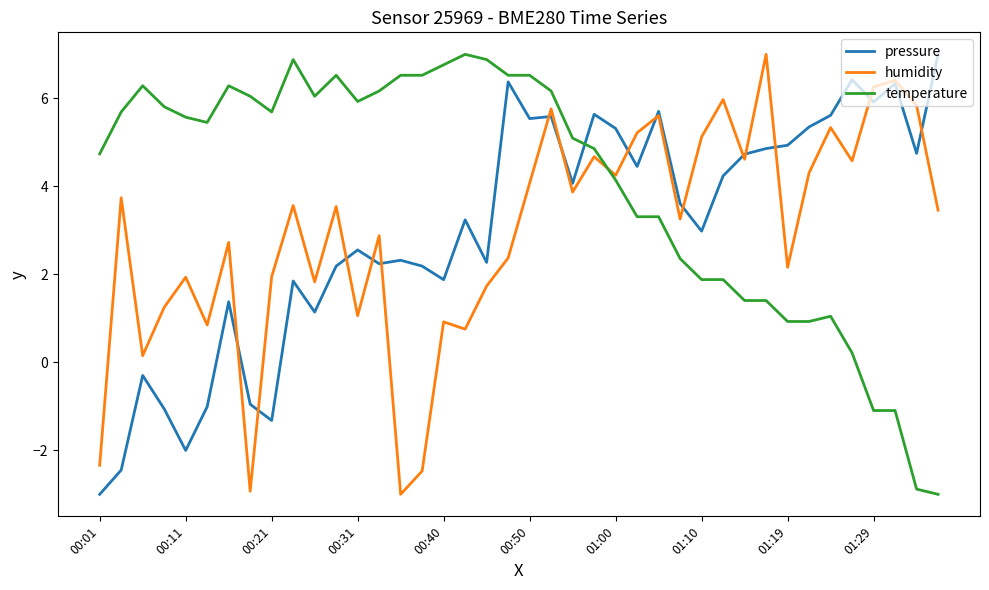

True or false: pressure and temperature intersect in this chart.

True